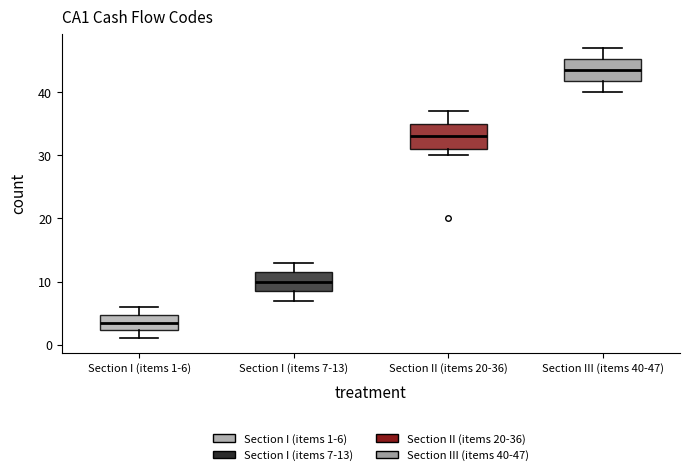

Which box's median line is the highest?

Section III (items 40-47)